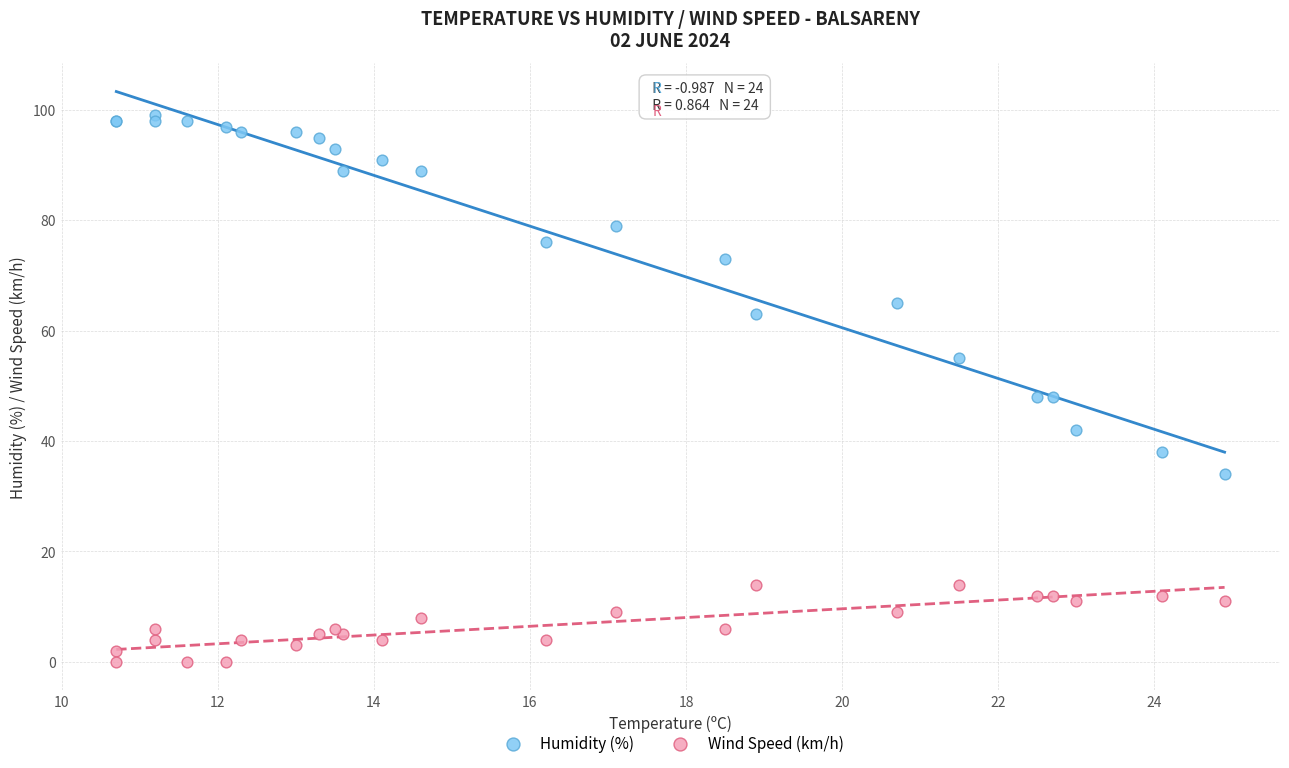

Which series contains the lowest Y value?

Wind Speed (km/h)